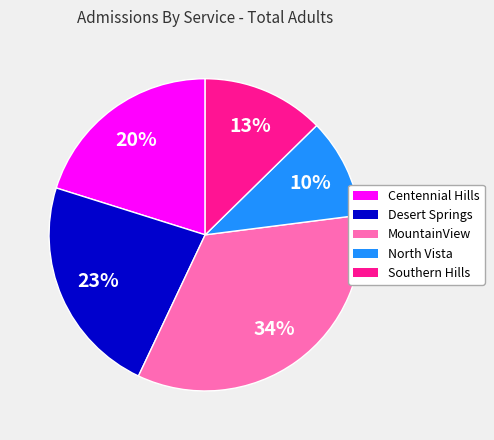

Count the number of slices in the pie.

5